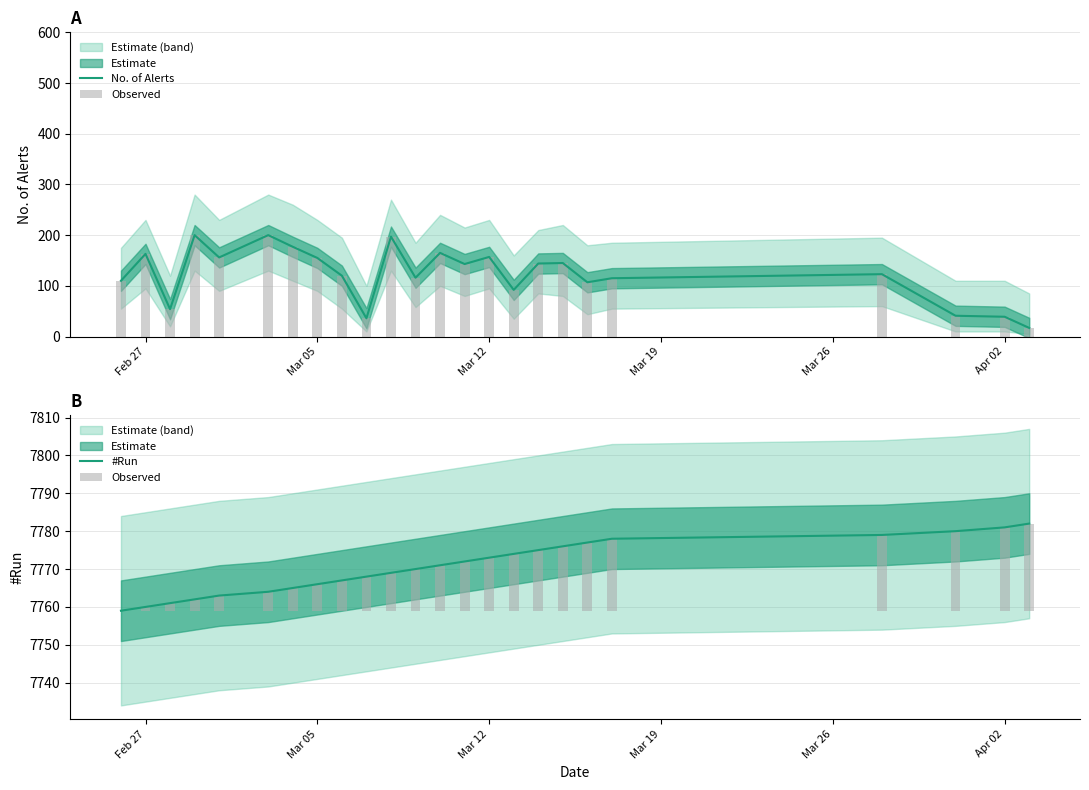

What is the minimum value for #Run?

7759